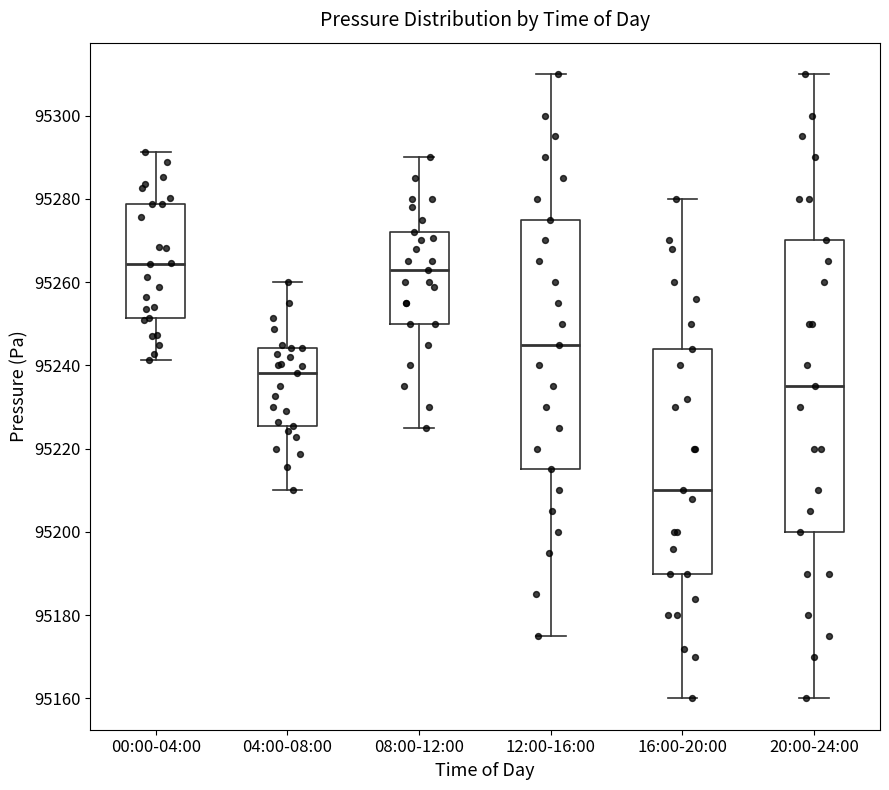

Which box is the tallest, from its lower edge to its upper edge?

20:00-24:00